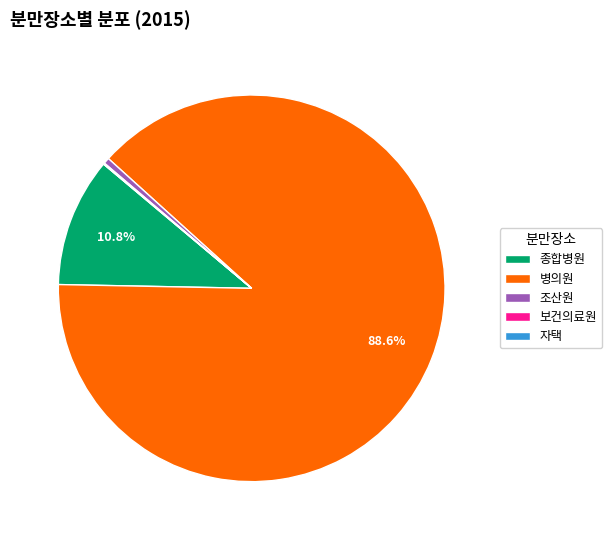

What is the largest slice in the pie chart?

병의원